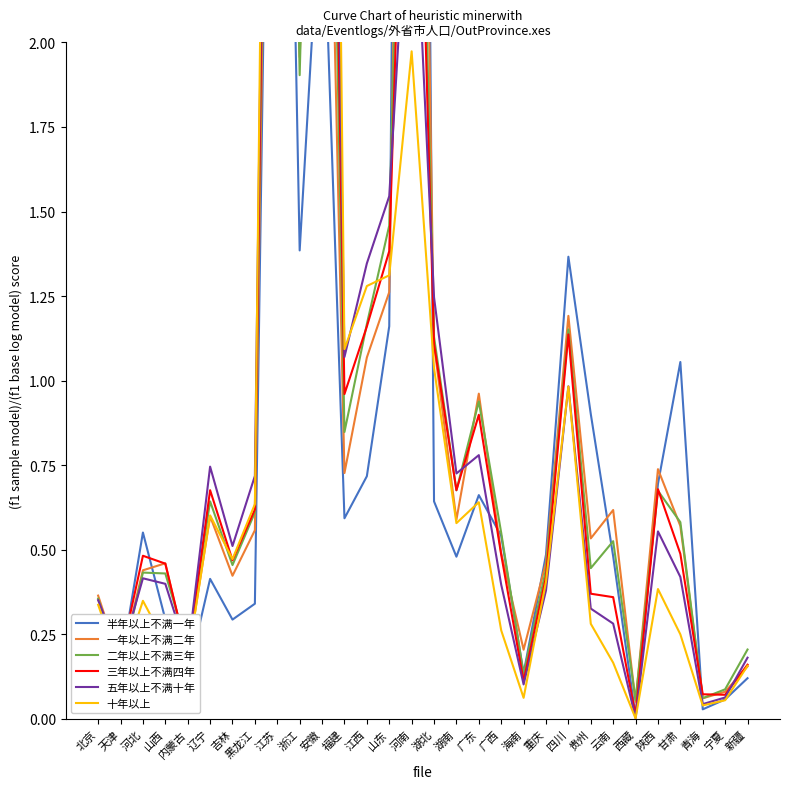

True or false: 二年以上不满三年 has a value of 0.5 at 云南.

True